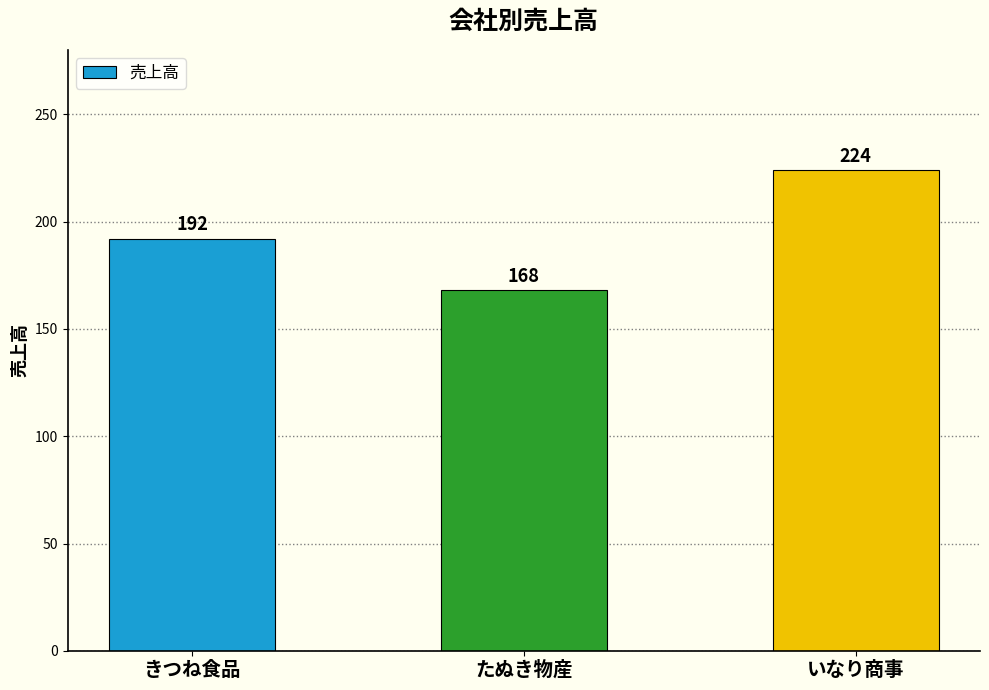

Is it true that the value at たぬき物産 is 168?

True